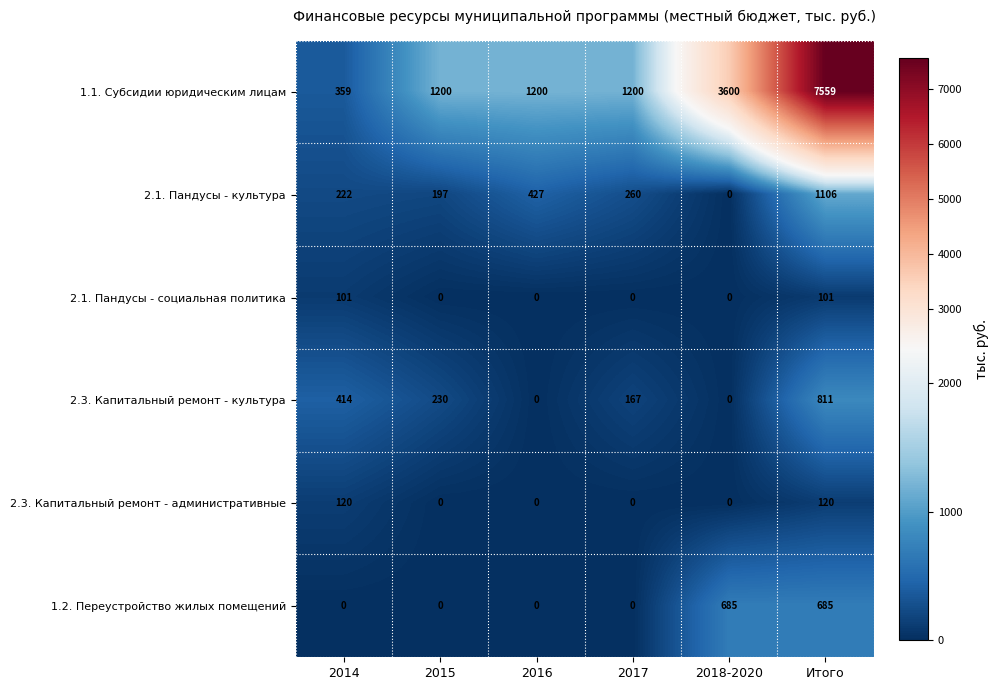

List the series in order of their peak value, highest first.

1.1. Субсидии юридическим лицам, 2.1. Пандусы - культура, 2.3. Капитальный ремонт - культура, 1.2. Переустройство жилых помещений, 2.3. Капитальный ремонт - административные, 2.1. Пандусы - социальная политика